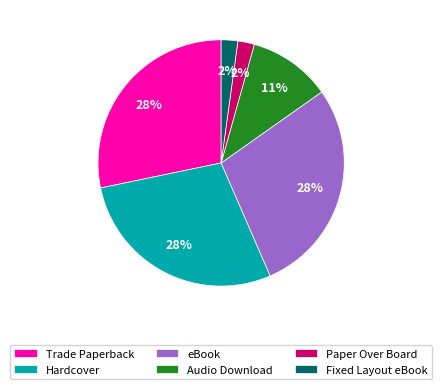

Do Fixed Layout eBook and Hardcover together represent more than half of the pie?

No